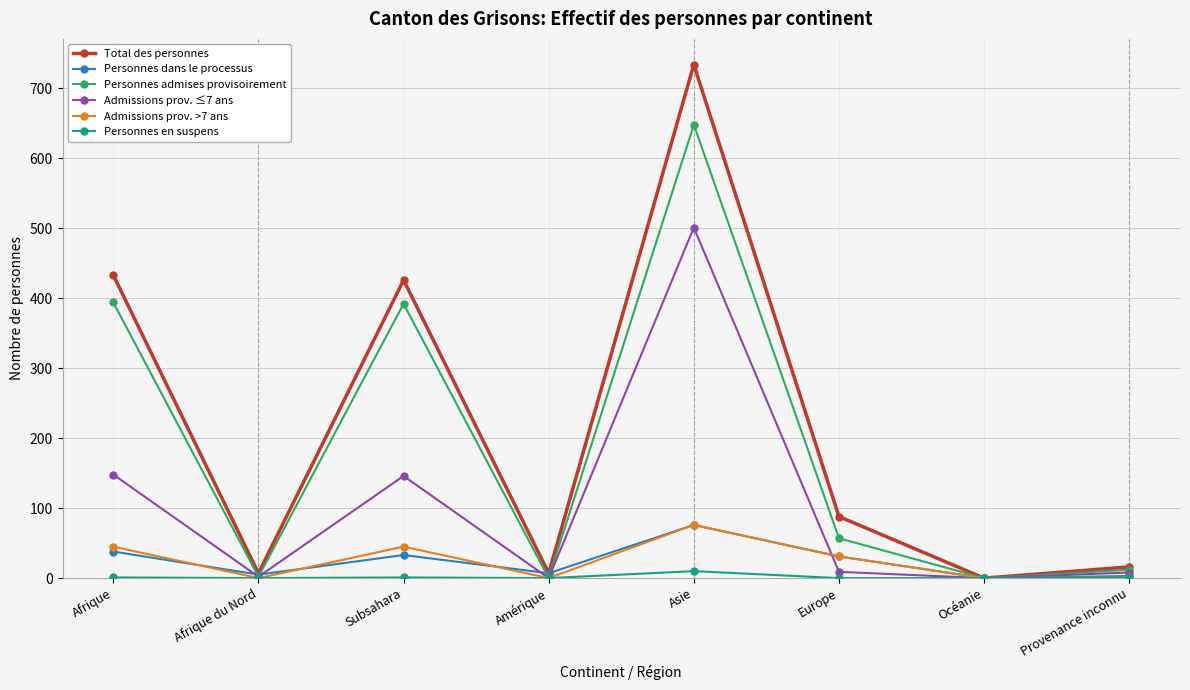

Which series has the largest total across all categories?

Total des personnes